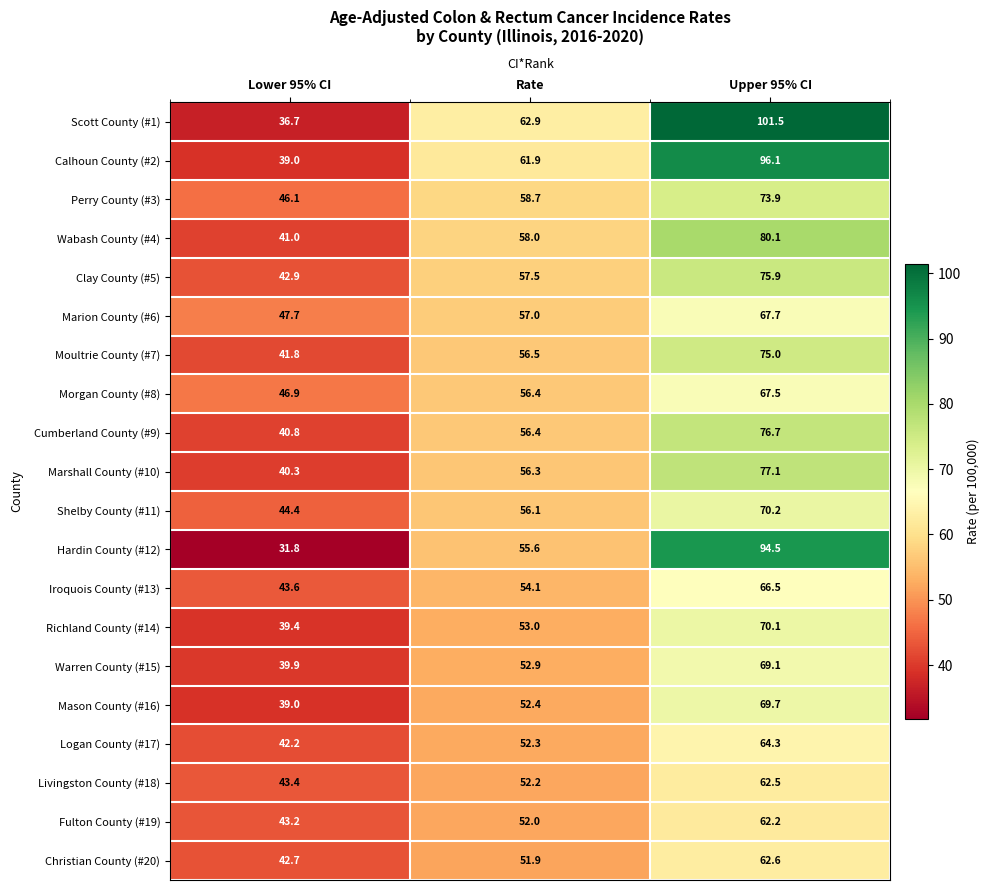

At which category is the sum across all series the highest?

Upper 95% CI